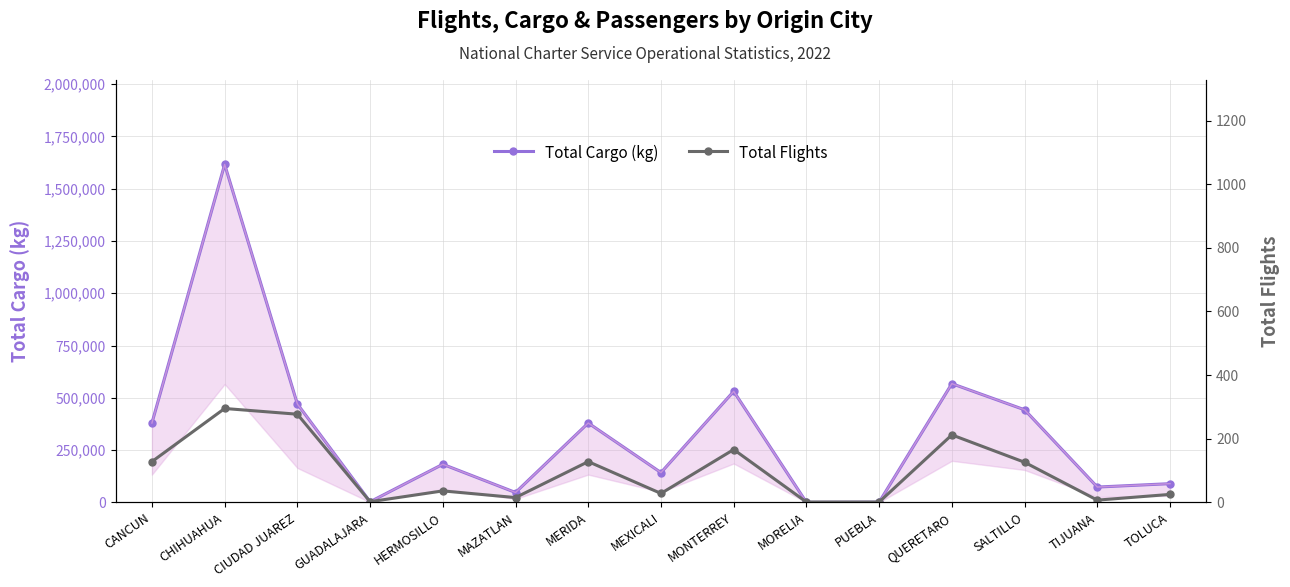

What is the total value across all series at MONTERREY?

531007.0